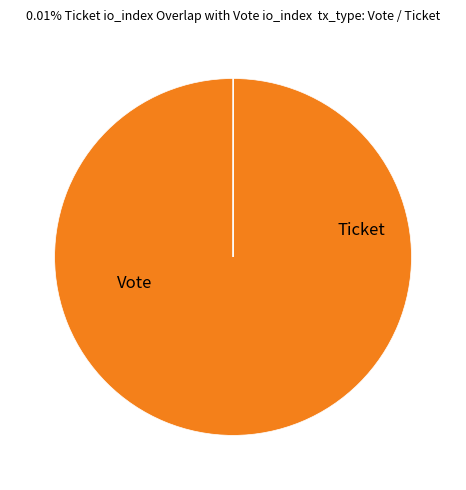

Is there any slice that represents more than half of the pie?

Yes